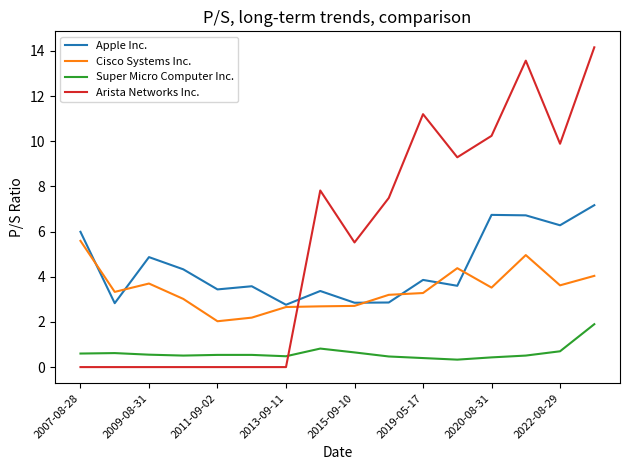

Which series has the largest total across all categories?

Arista Networks Inc.